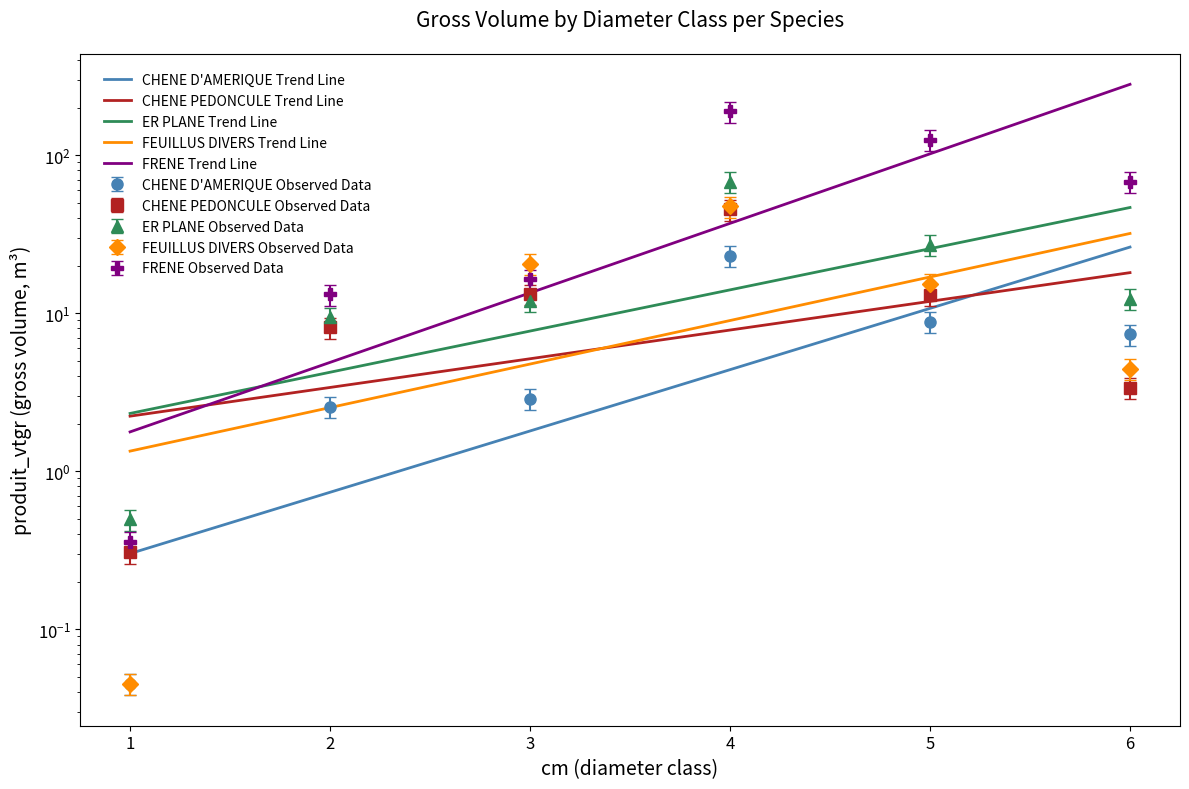

Does the chart display data point markers on the line(s)?

No